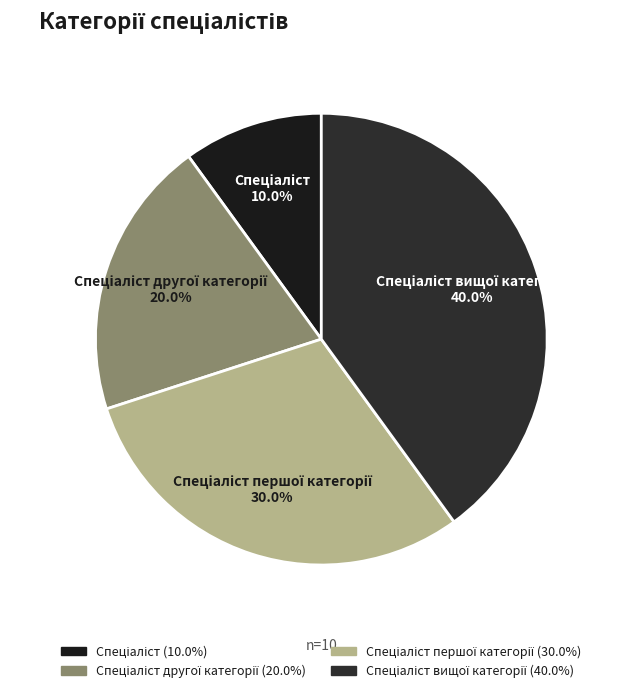

Does any single category account for the majority?

No